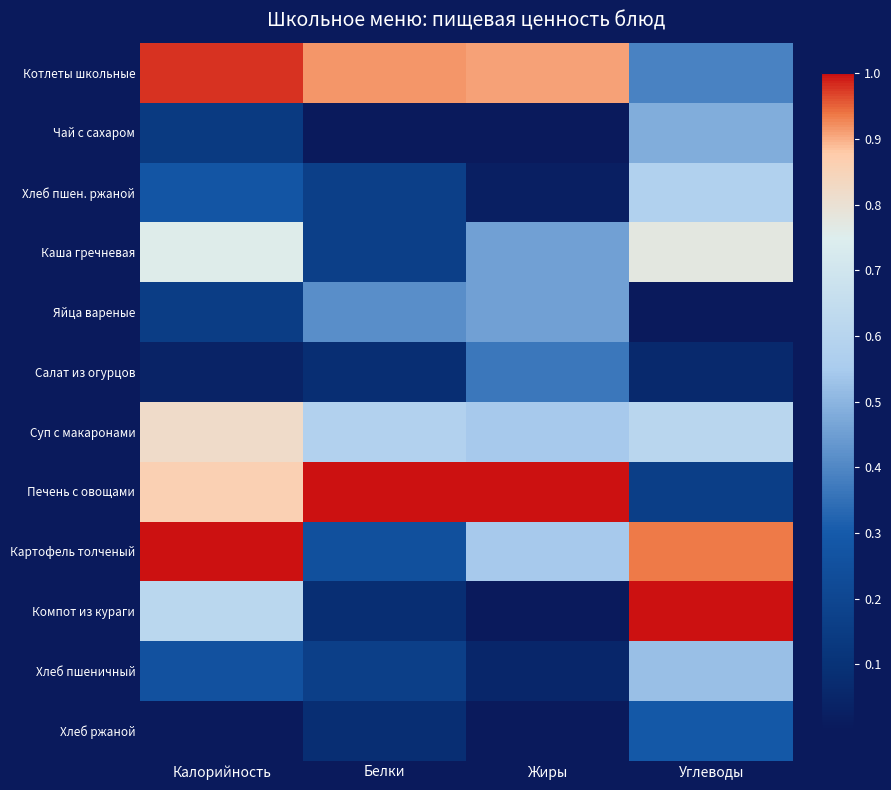

At which category is the sum across all series the highest?

Калорийность